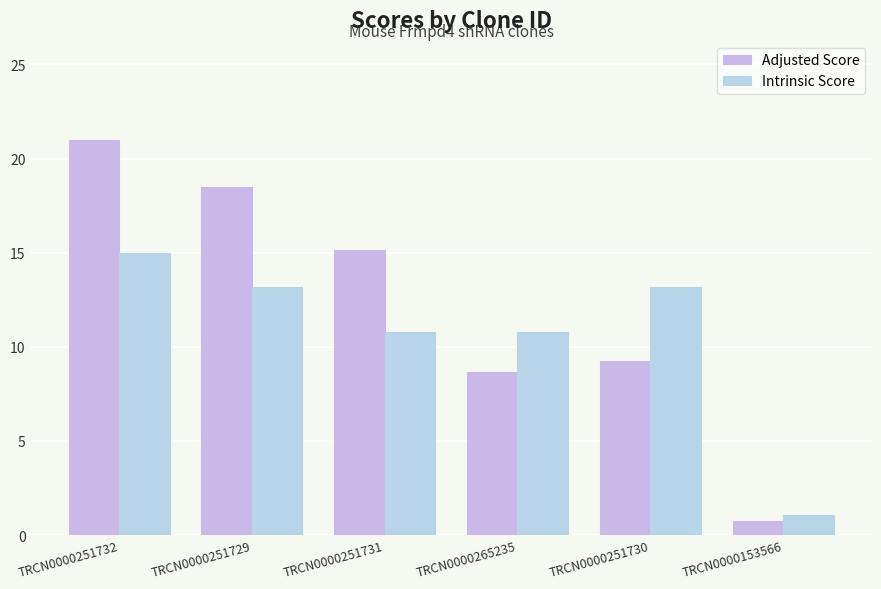

Rank the series by their average value, from highest to lowest.

Adjusted Score, Intrinsic Score